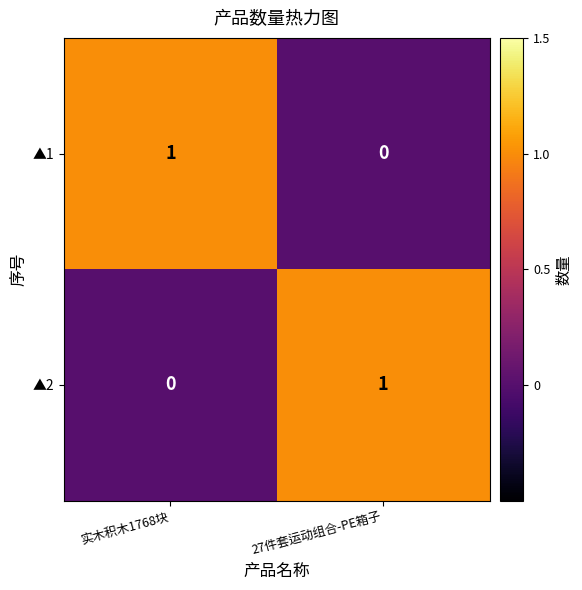

At which label is ▲1 closest to 0?

27件套运动组合-PE箱子